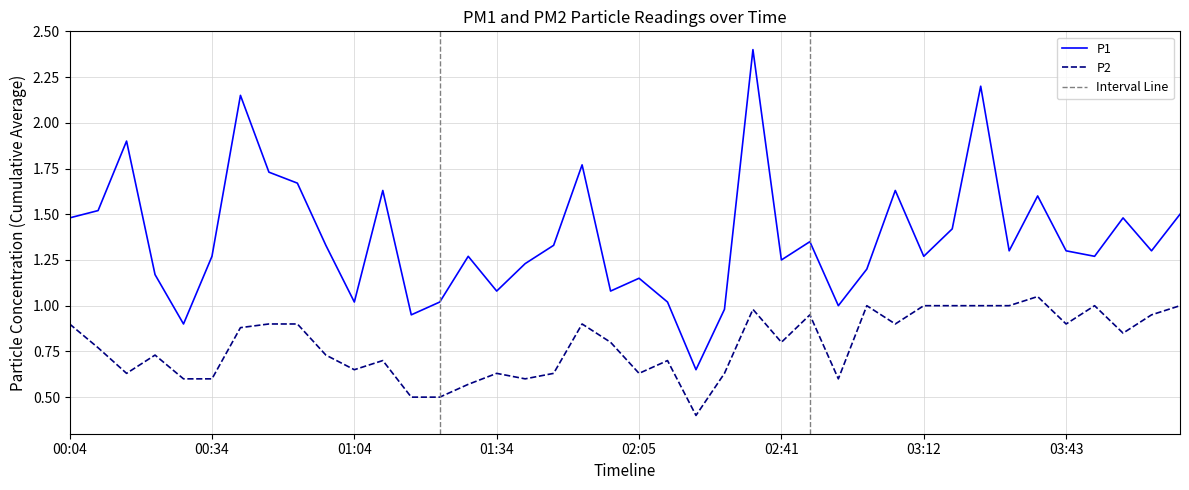

At which label is P1 closest to 1?

02:53